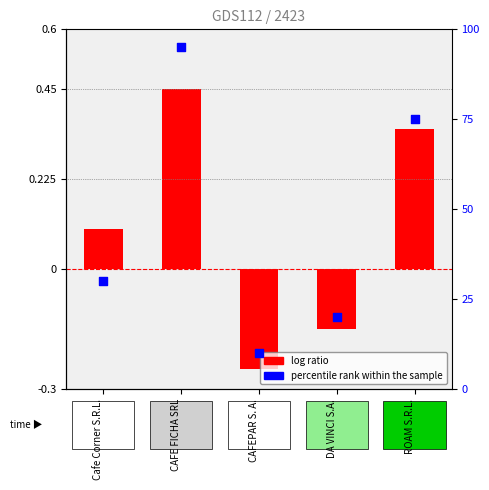

Which series has the largest total across all categories?

percentile rank within the sample